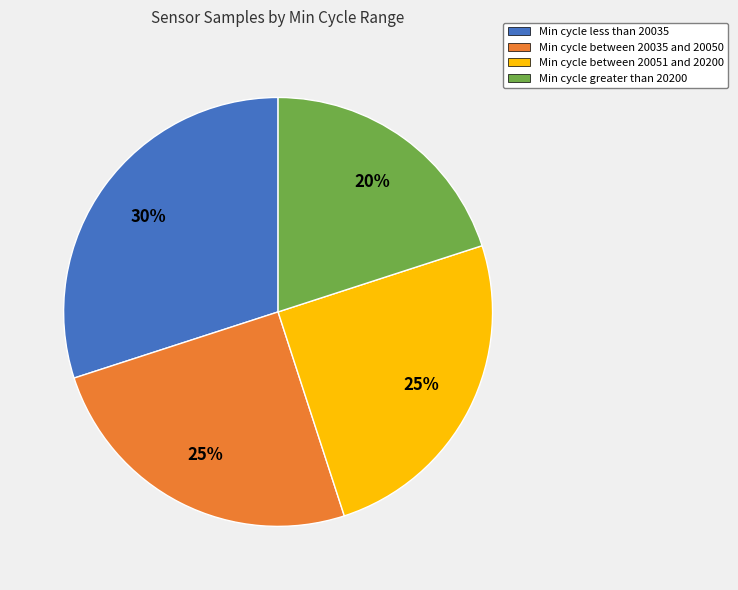

Does any single category account for the majority?

No